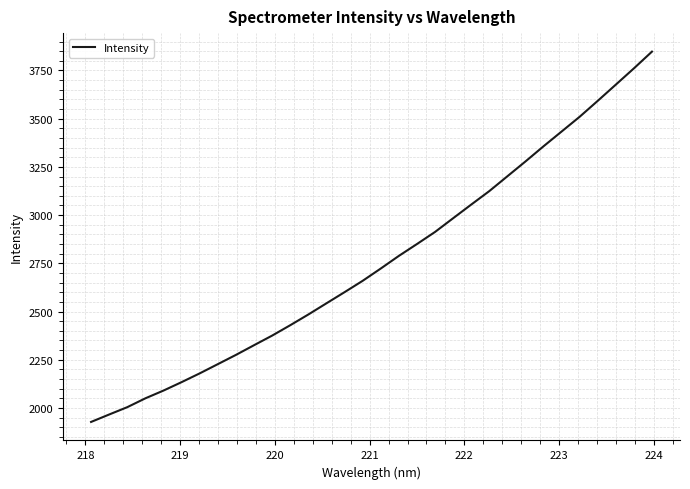

What is the minimum value shown in the chart?

1927.7